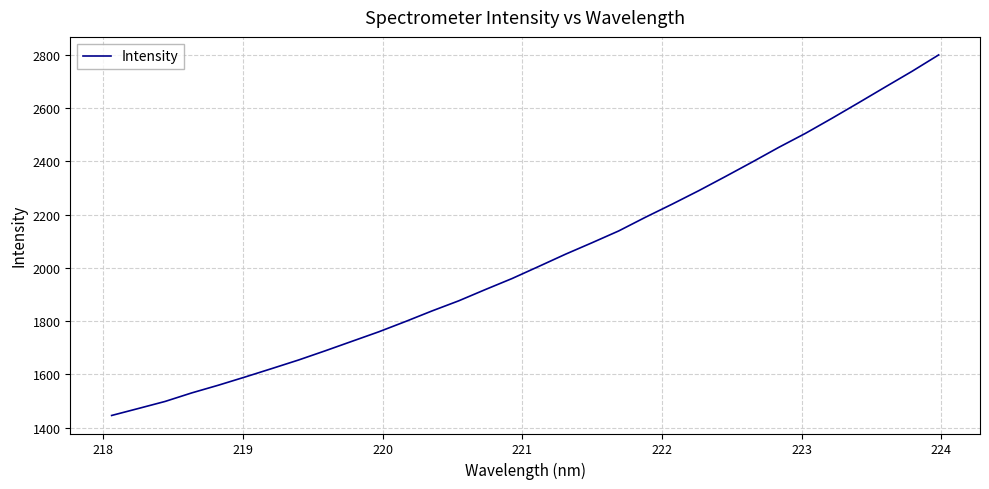

What is the difference between the maximum and minimum values?

1354.3